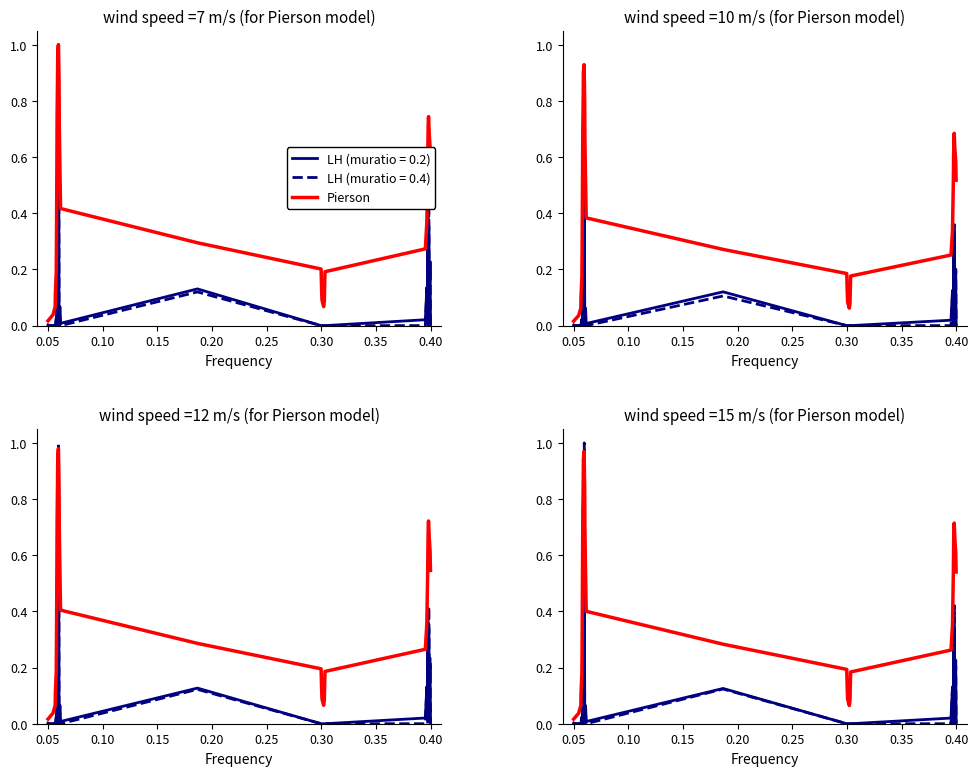

True or false: there are more than 1 points higher than both neighbors.

True